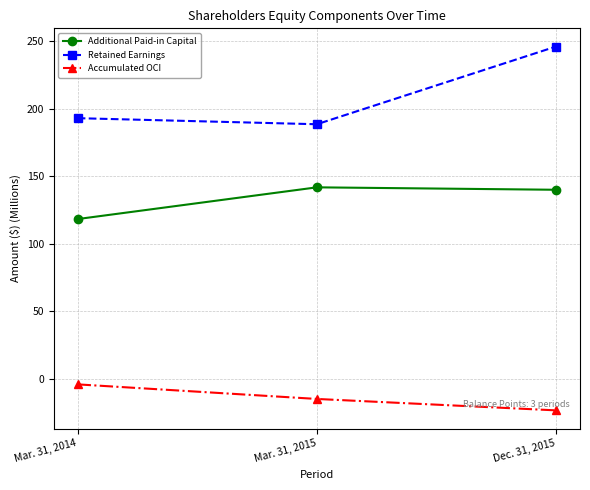

The Retained Earnings series shows 404.2 at Dec. 31, 2015. True or false?

False